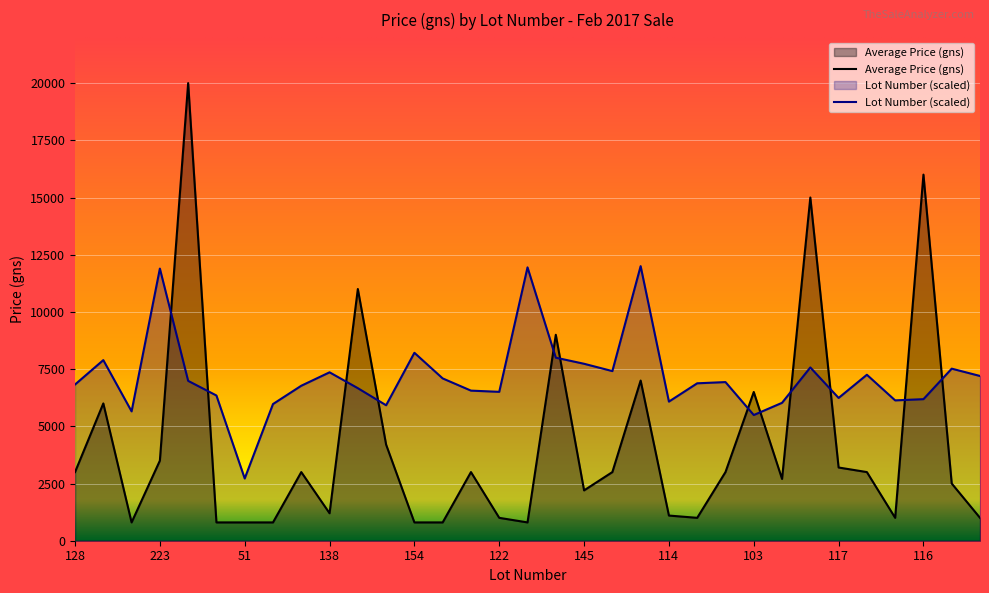

Which label corresponds to the smallest value in the chart?

106